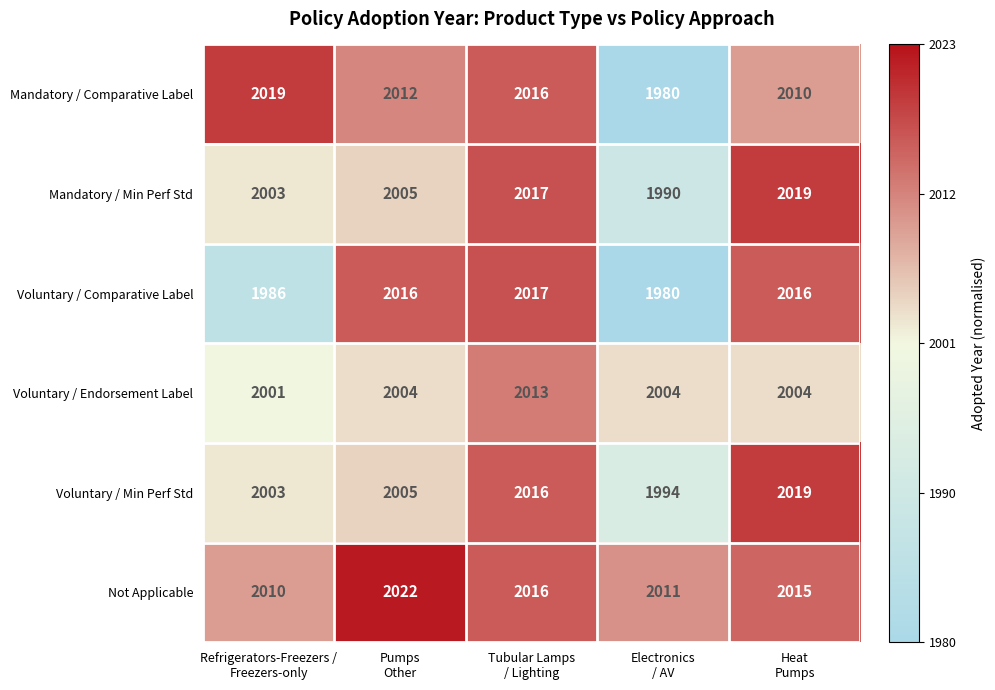

At which category does the chart reach its peak across all series?

Pumps
Other